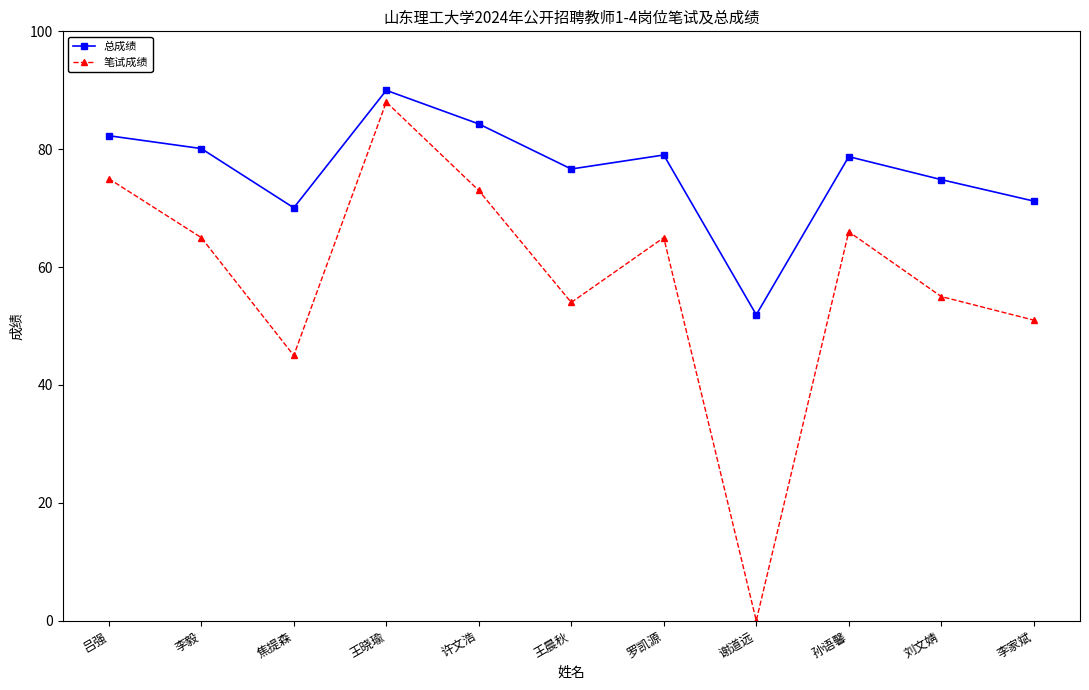

Where is 笔试成绩 nearest to the value 44?

焦提森